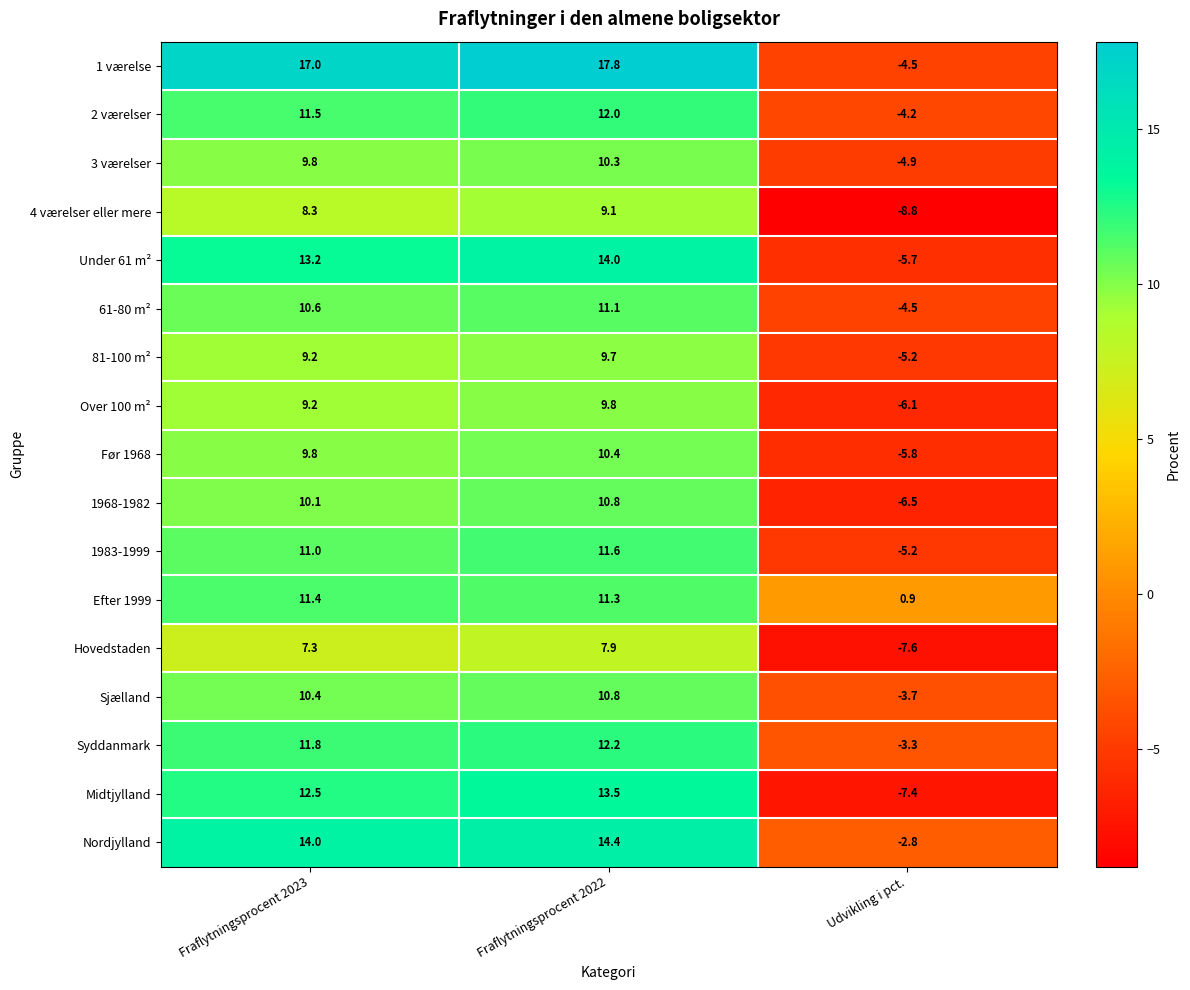

Which series has the largest total across all categories?

1 værelse